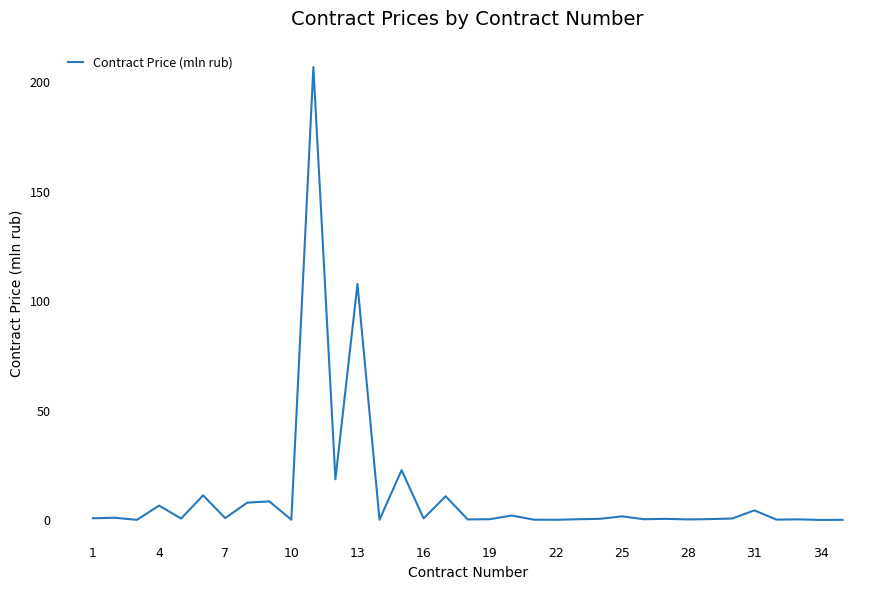

What is the maximum value shown in the chart?

206.8